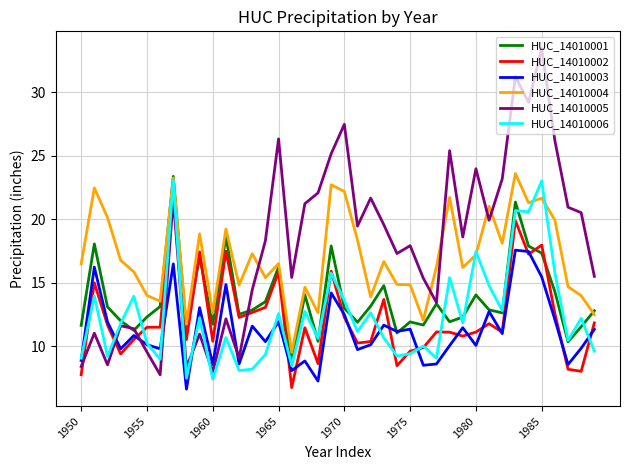

In HUC_14010006, how many points are lower than both neighbors (excluding endpoints)?

14